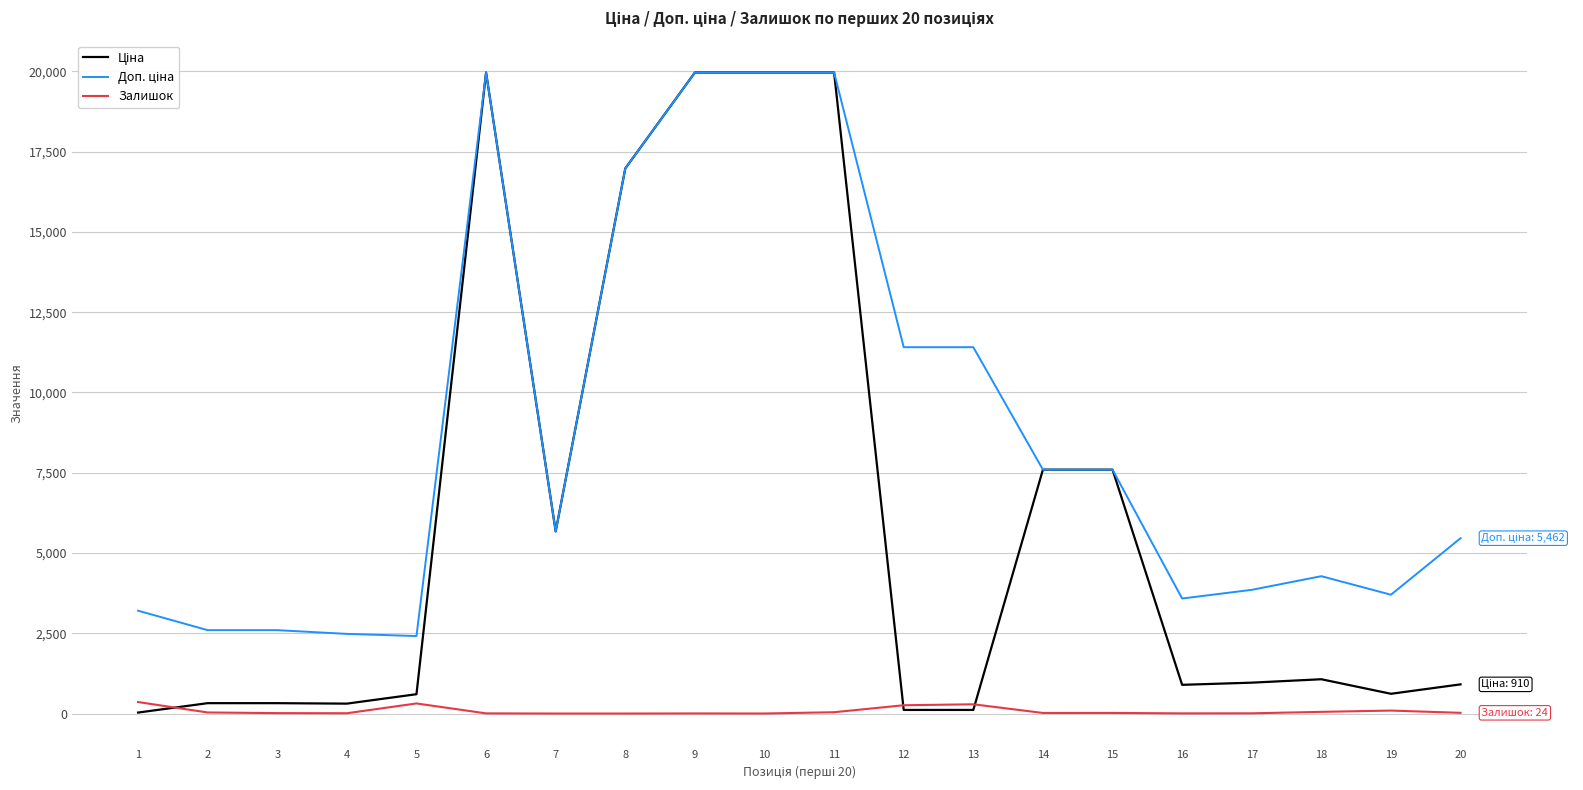

How many categories are shown in the chart?

20